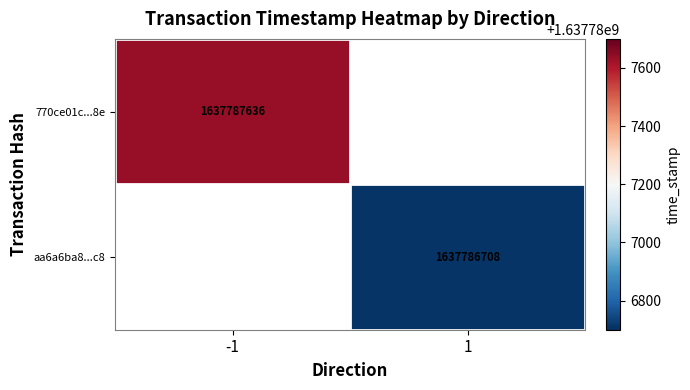

What is the highest value of the 770ce01c89724f81cf79792d90b7528e8f6594f series?

1637787636